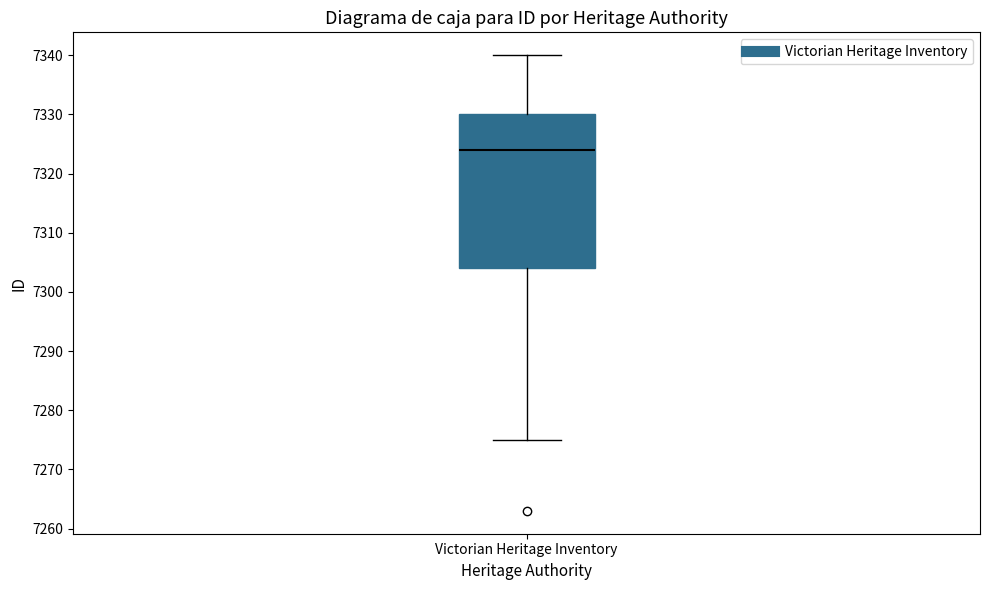

Where is the upper edge of the box for Victorian Heritage Inventory on the y-axis? The values are not printed on the chart, so give them approximately, as read against the axis.

7330